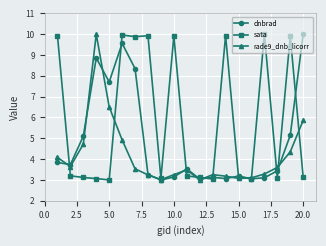

What are all the series names shown in the legend?

dnbrad, sata, rade9_dnb_licorr